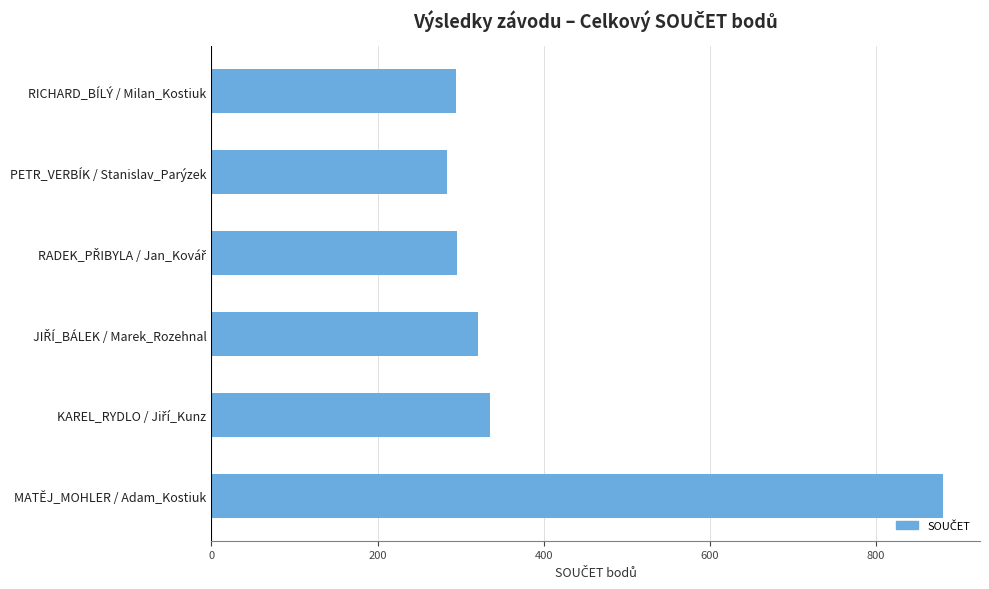

How many distinct data groups are displayed?

1